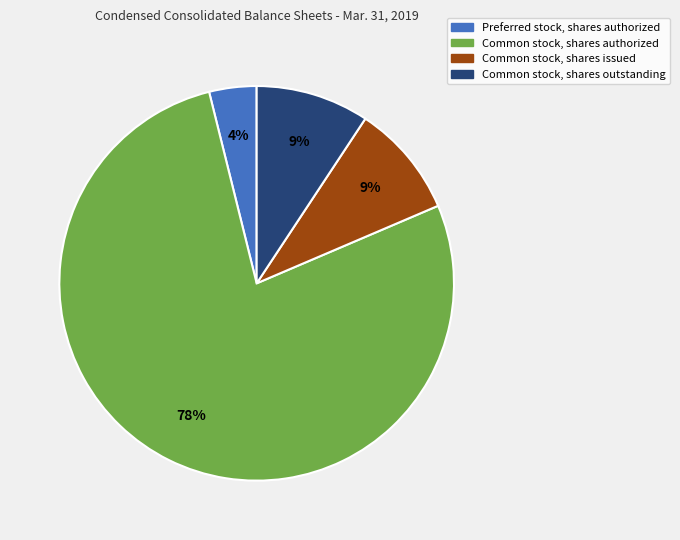

Is there any slice that represents more than half of the pie?

Yes